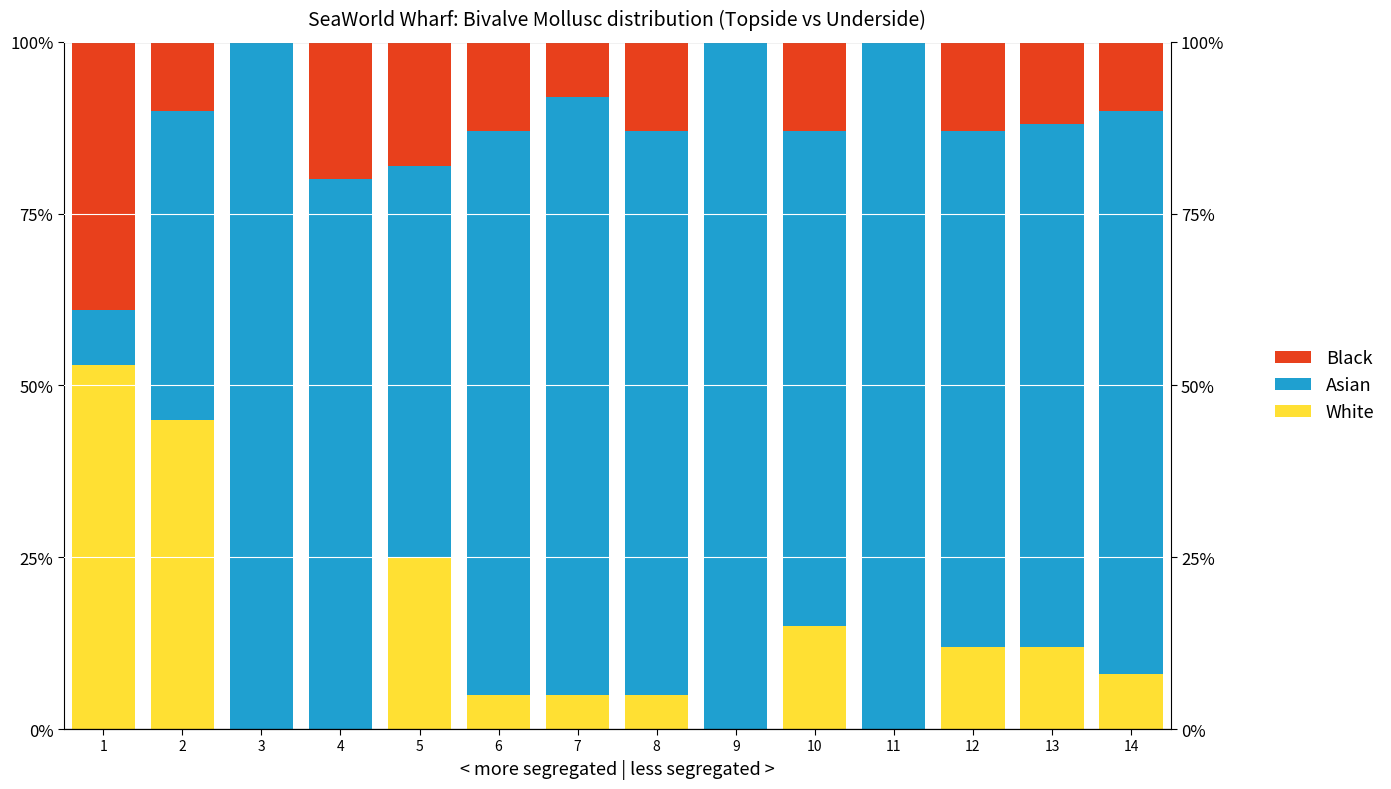

Where is Black nearest to the value 19?

4